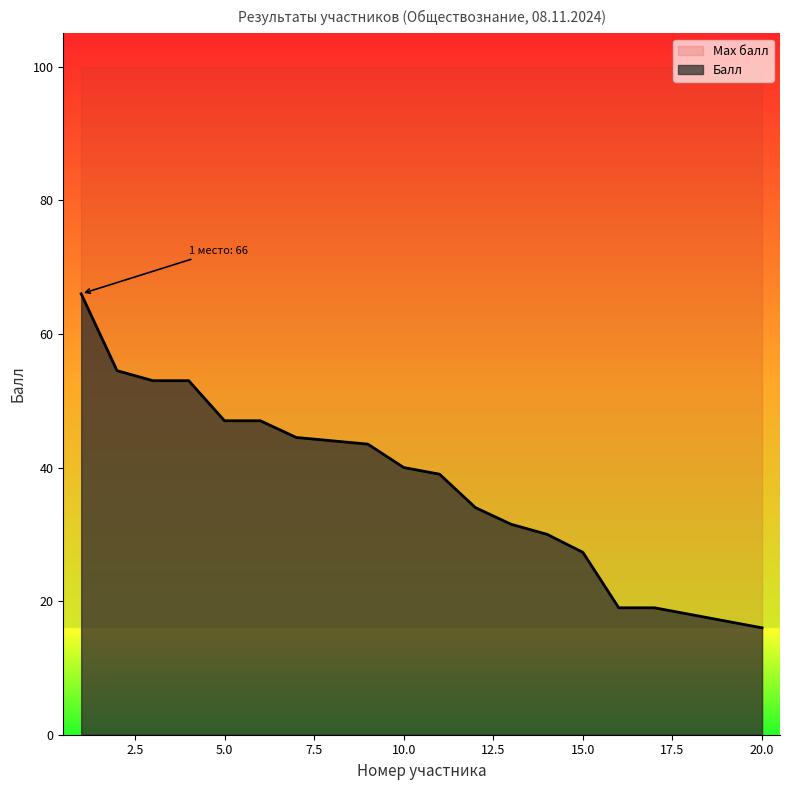

What is the difference between the maximum and minimum values?

50.0